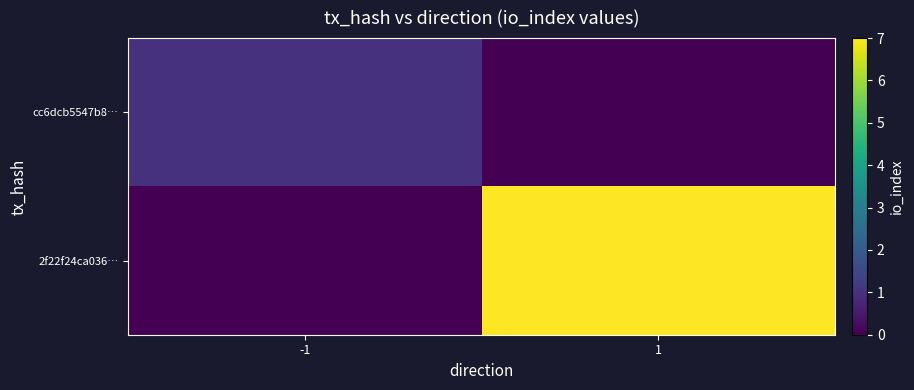

At -1, list the series in order from largest to smallest.

cc6dcb5547b8…, 2f22f24ca036…